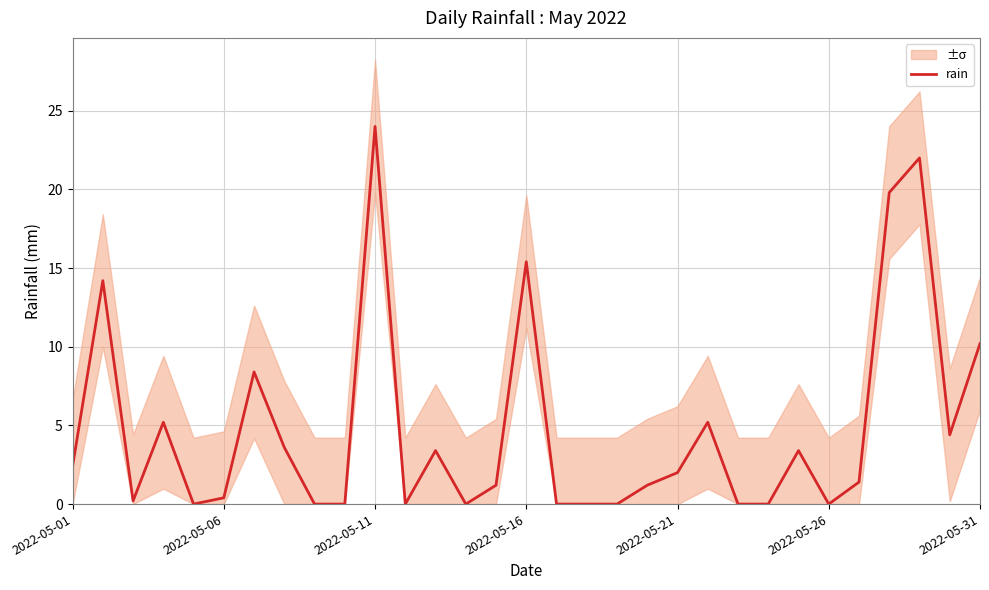

True or false: rain has a value of -16.1 at 2022-05-26.

False